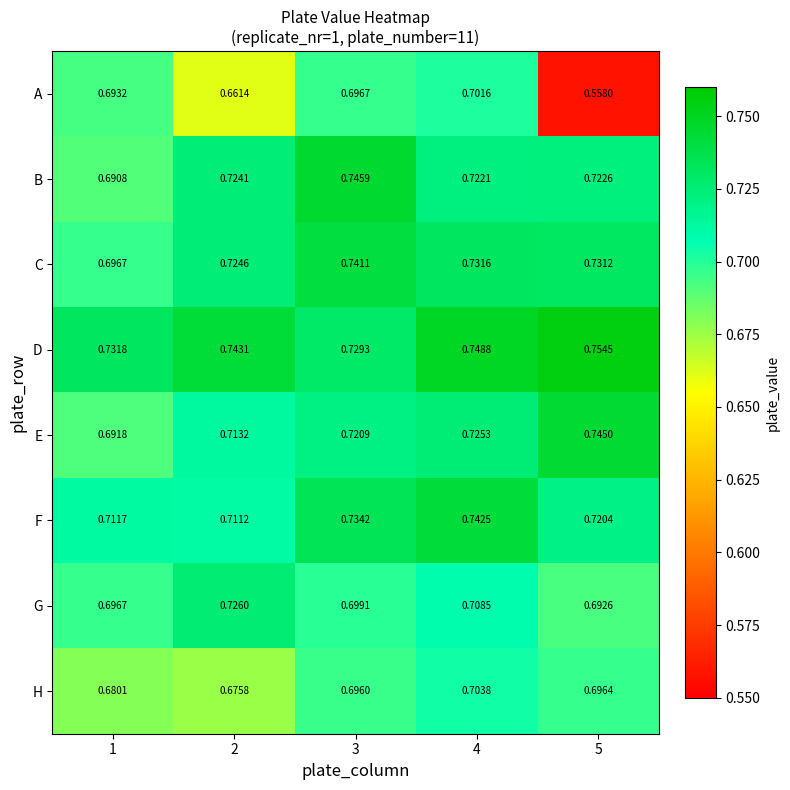

At which category is the sum across all series the highest?

4